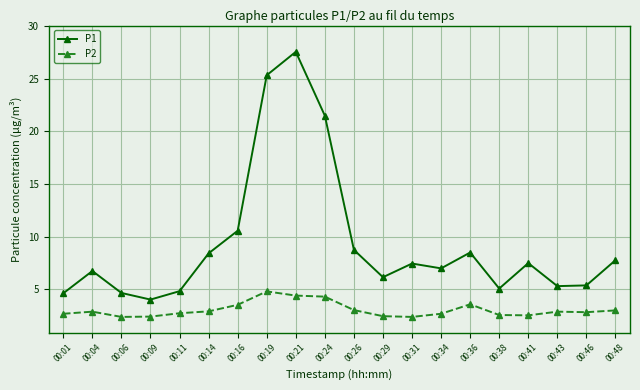

At which category does P1 reach its first local valley?

00:09